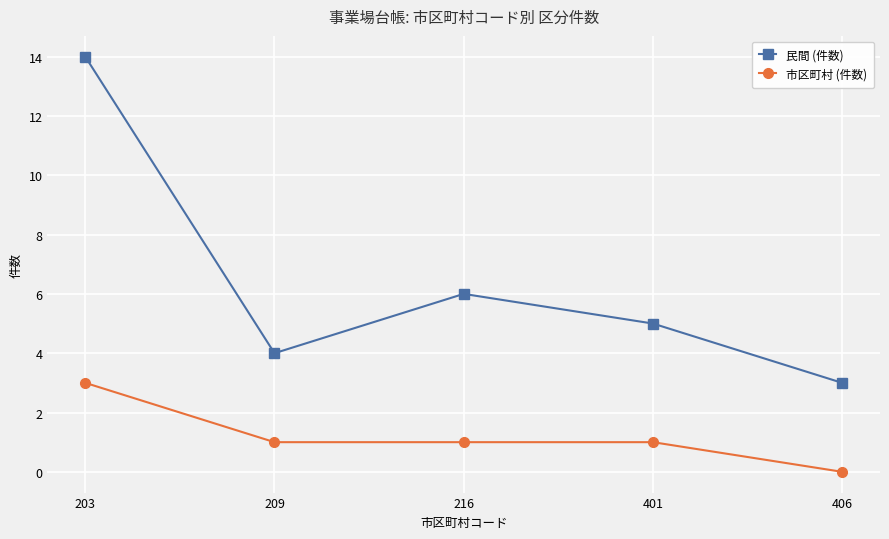

At 401, list the series in order from largest to smallest.

民間 (件数), 市区町村 (件数)